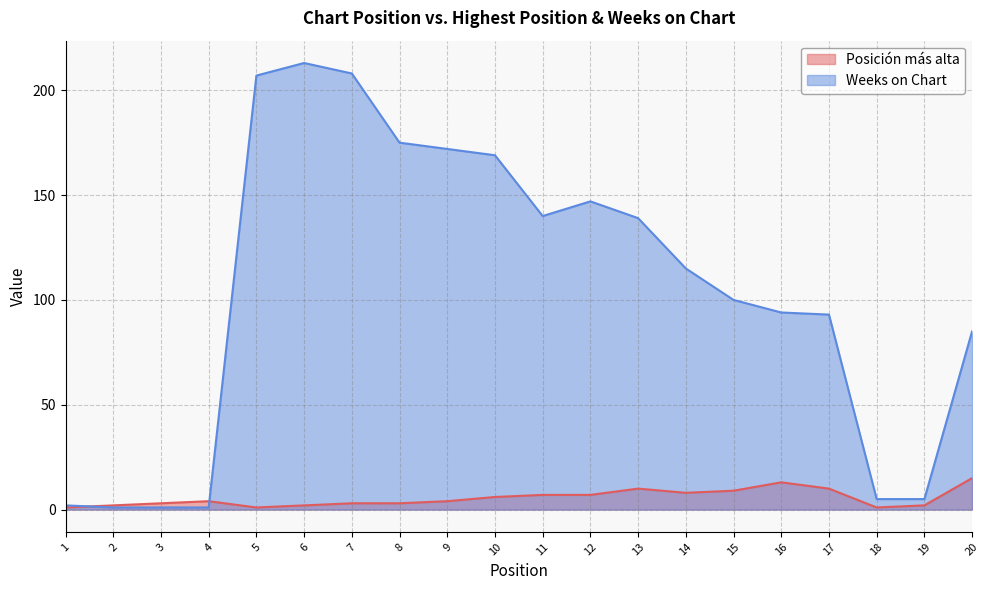

What is the minimum value shown in the chart?

1